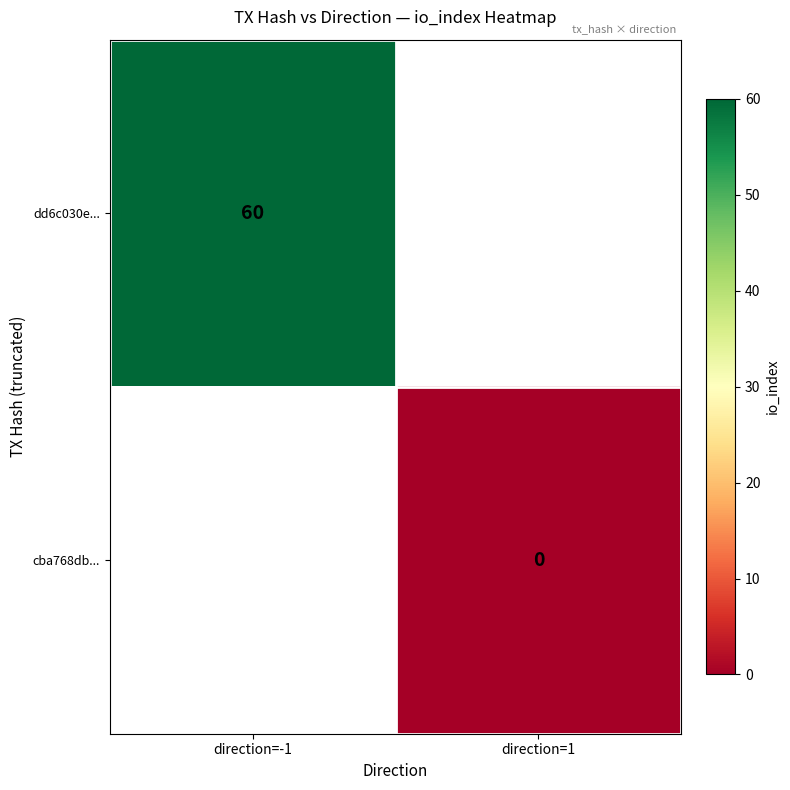

The dd6c030e... series shows 60 at direction=-1. True or false?

True